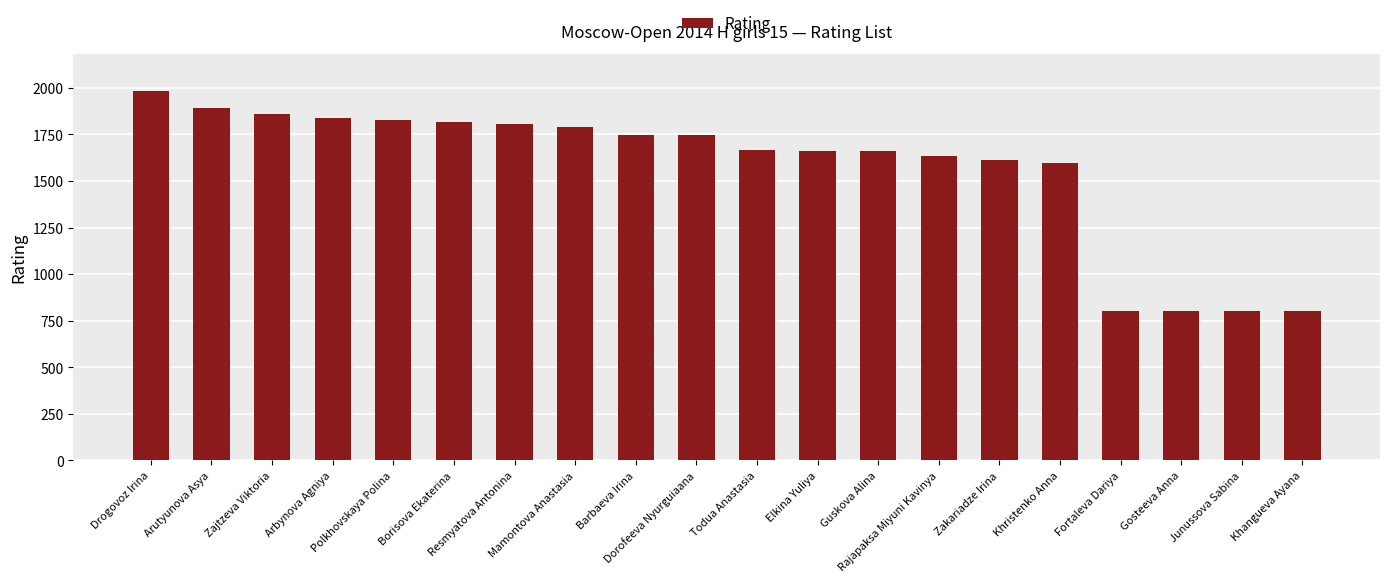

What is the sum of the values at Dorofeeva Nyurguiaana and Drogovoz Irina?

3727